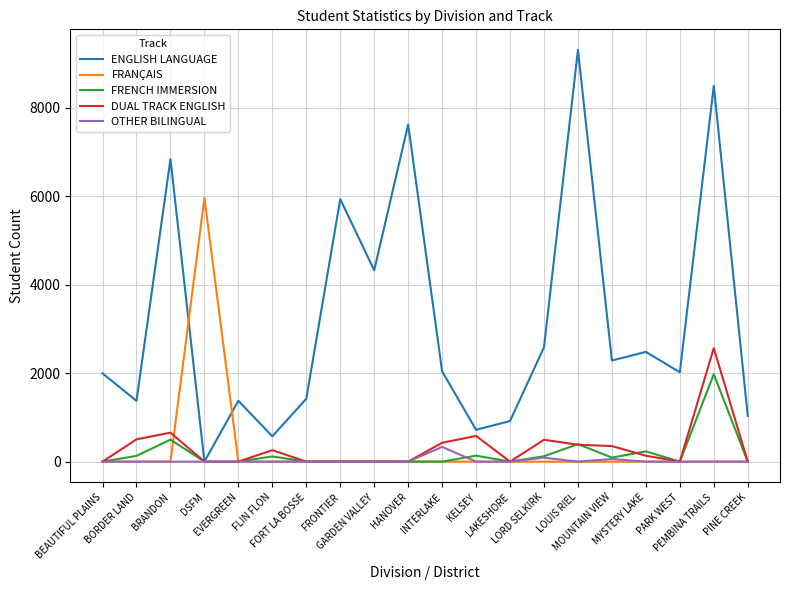

What is the greatest value displayed?

9301.8